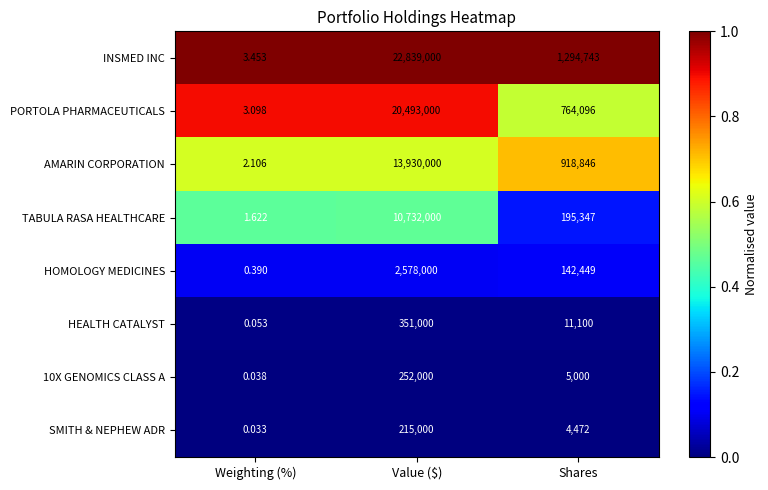

At which category is the sum across all series the highest?

Value ($)